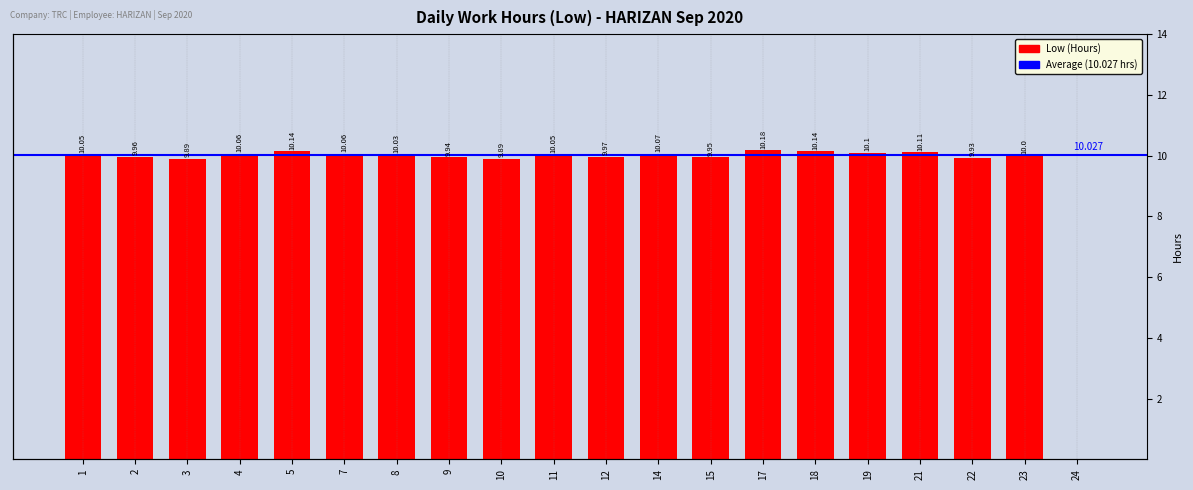

Which has a higher value, 8 or 7?

7